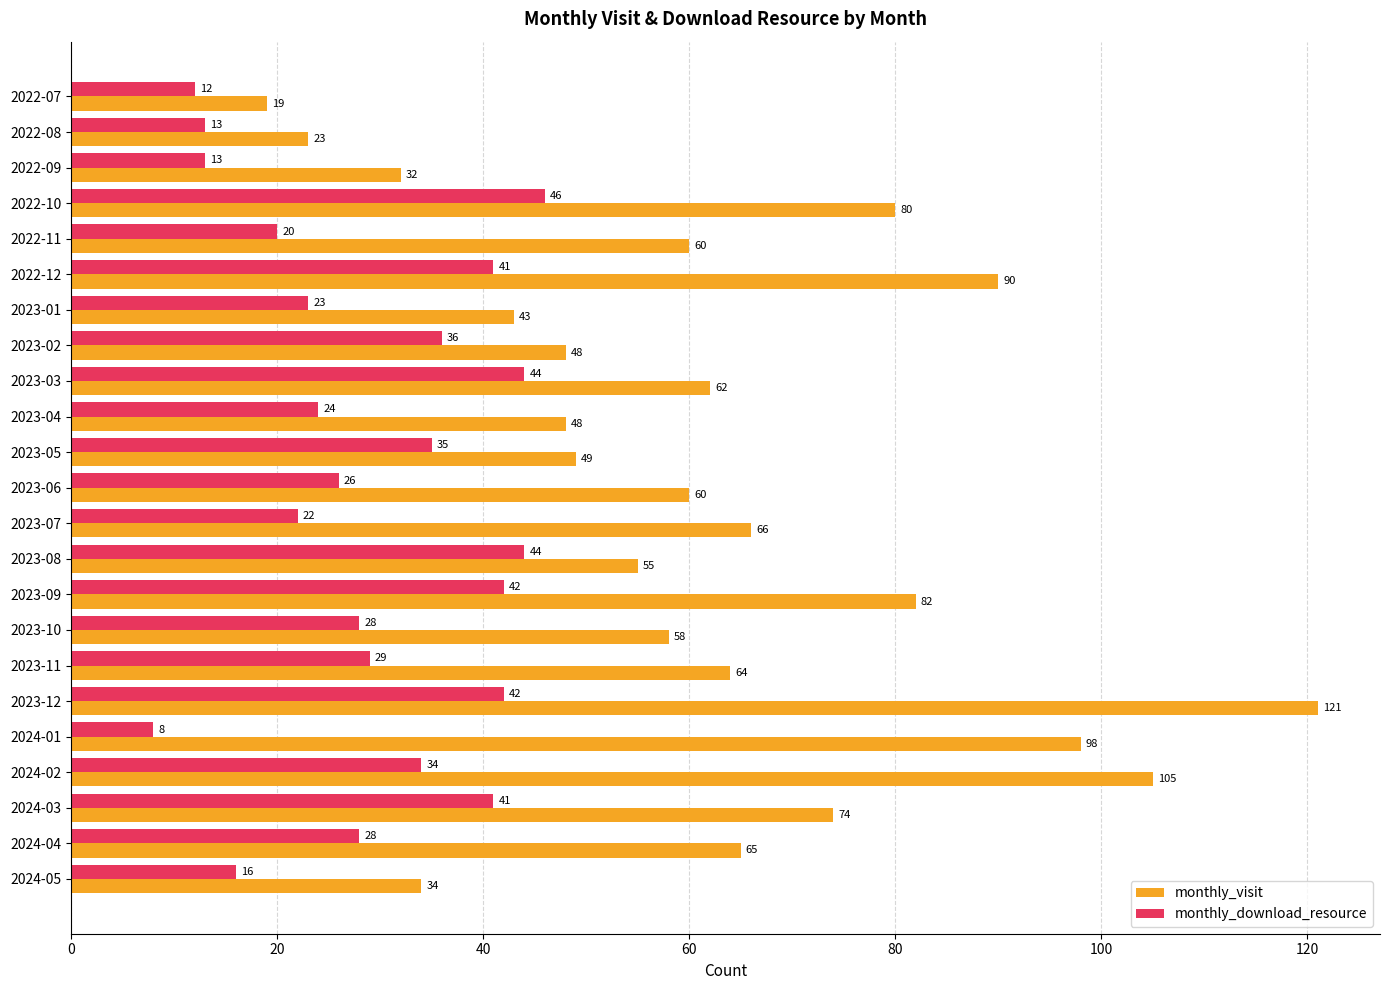

At which category is the sum across all series the highest?

2023-12